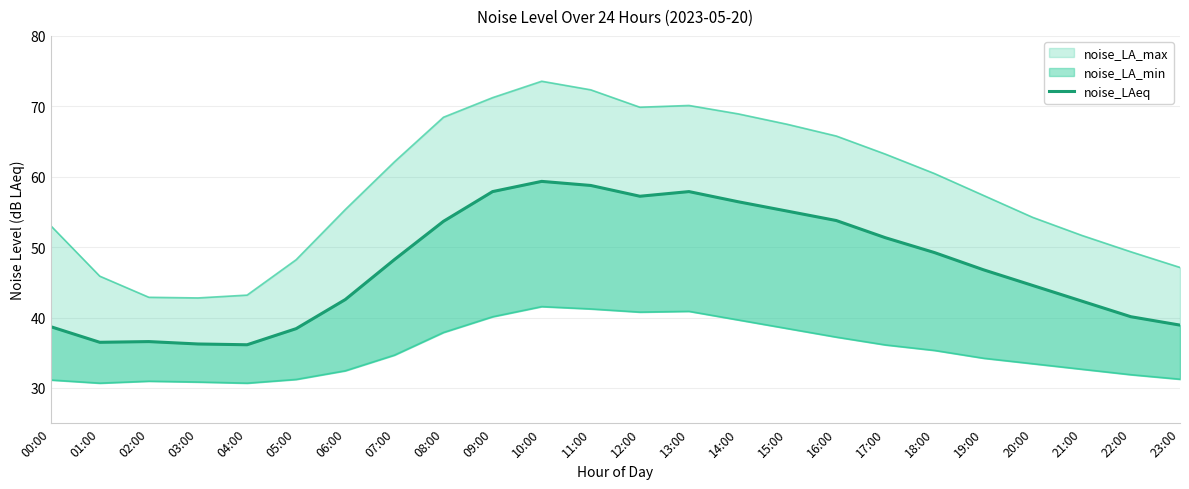

Rank the categories by value from highest to lowest.

10:00, 11:00, 09:00, 13:00, 12:00, 14:00, 15:00, 16:00, 08:00, 17:00, 18:00, 07:00, 19:00, 20:00, 06:00, 21:00, 22:00, 23:00, 00:00, 05:00, 02:00, 01:00, 03:00, 04:00